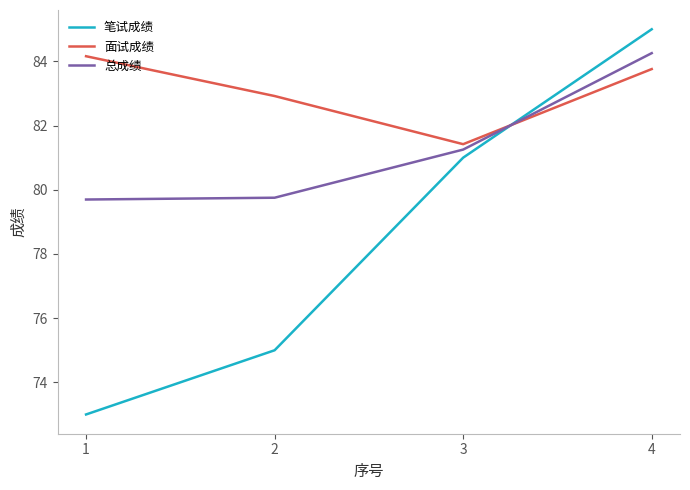

Which category has the lowest value across all series?

1